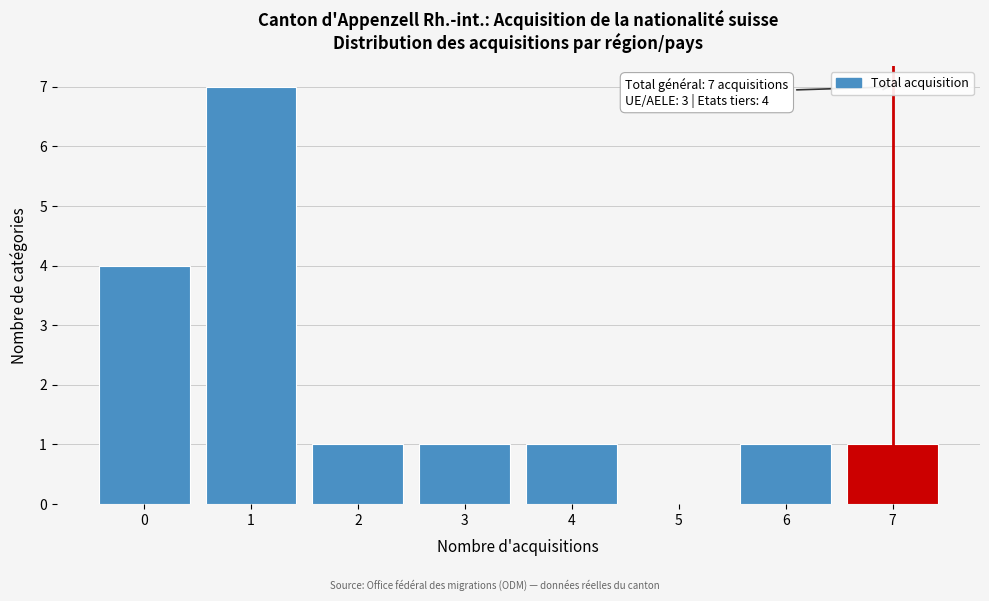

Reading left to right, extract all data points from this chart.

0=4	1=7	2=1	3=1	4=1	5=0	6=1	7=1